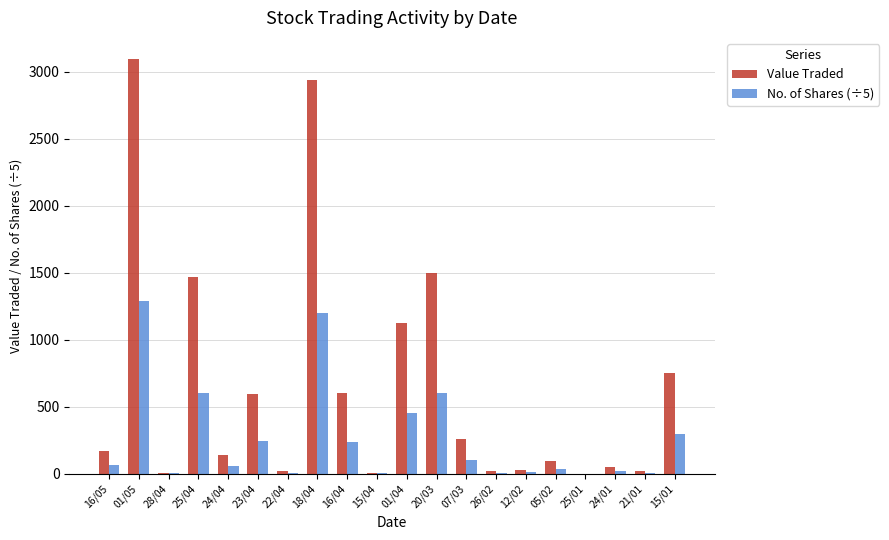

What is the total value across all series at 07/03?

360.0